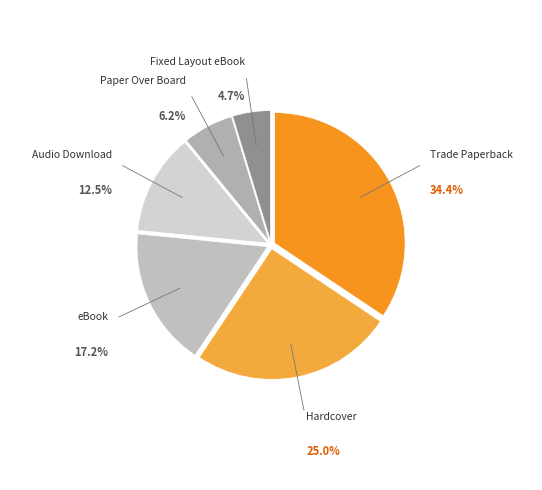

Which slice is the largest?

Trade Paperback